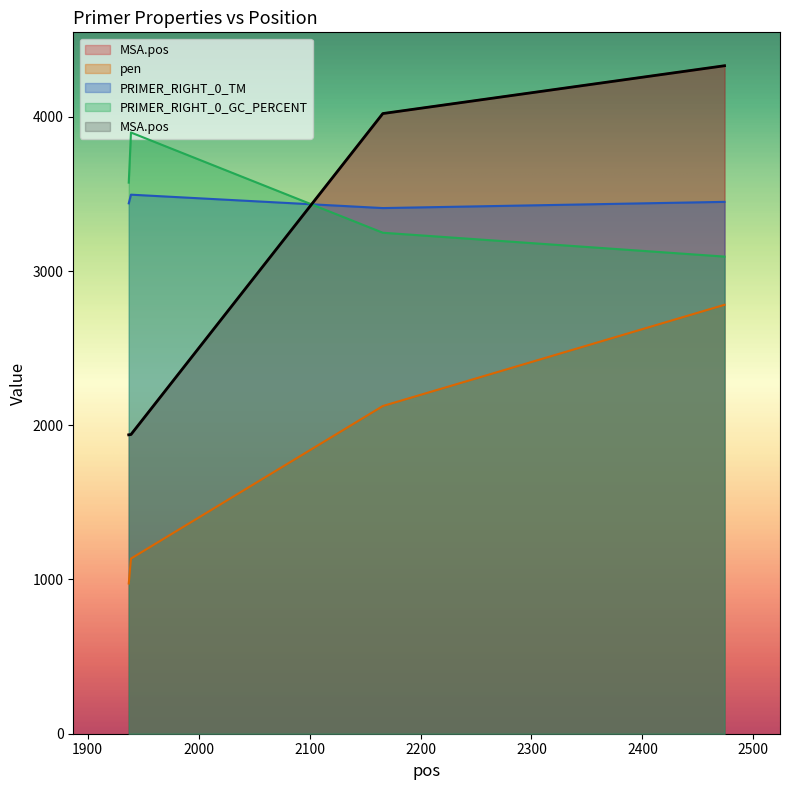

True or false: pen and PRIMER_RIGHT_0_GC_PERCENT intersect in this chart.

False